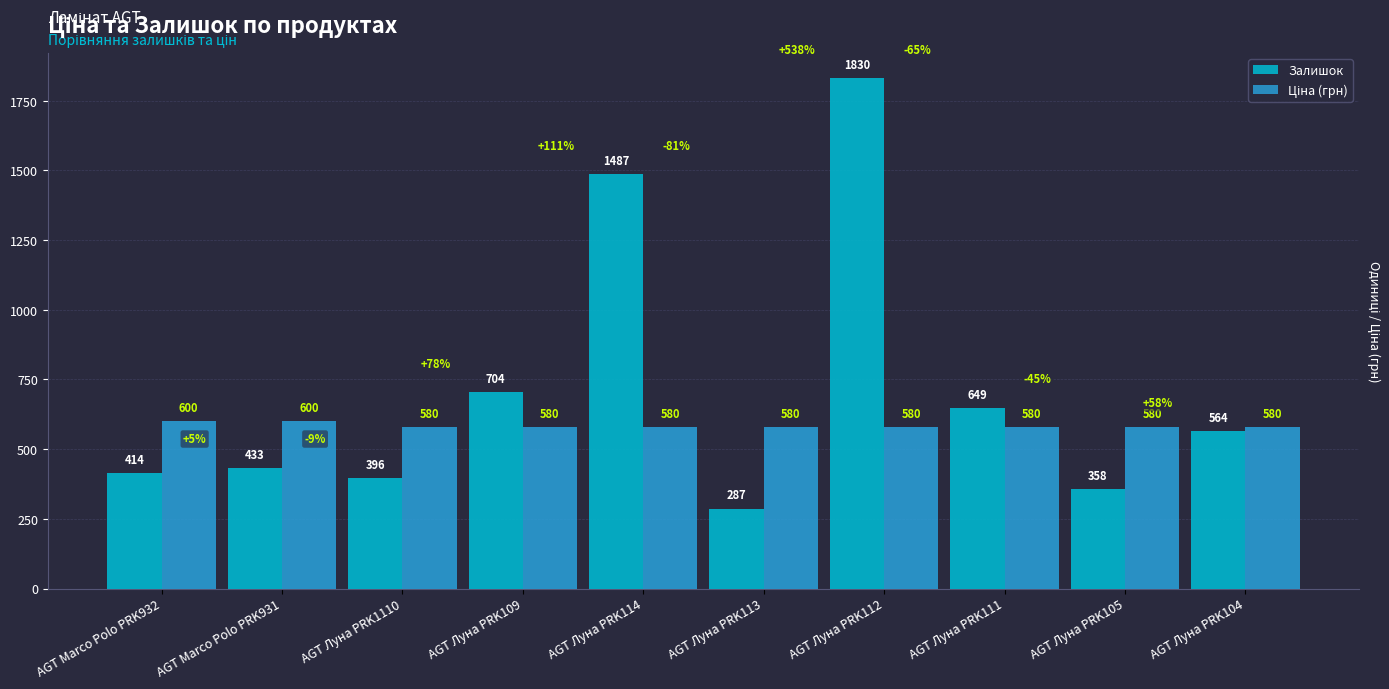

Rank the categories by Залишок value from lowest to highest.

AGT Луна PRK113, AGT Луна PRK105, AGT Луна PRK1110, AGT Marco Polo PRK932, AGT Marco Polo PRK931, AGT Луна PRK104, AGT Луна PRK111, AGT Луна PRK109, AGT Луна PRK114, AGT Луна PRK112